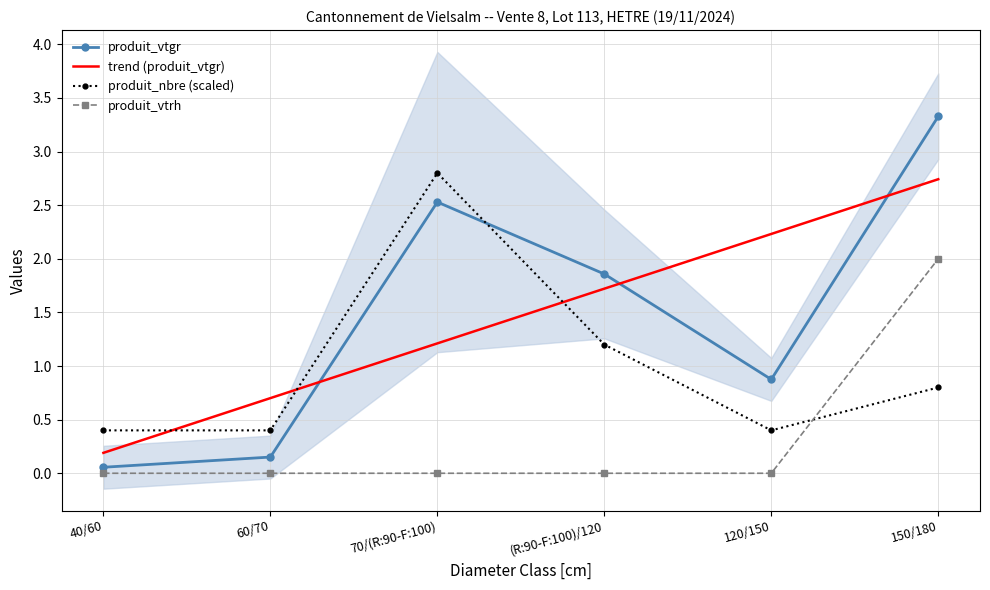

What is the maximum value shown in the chart?

3.3